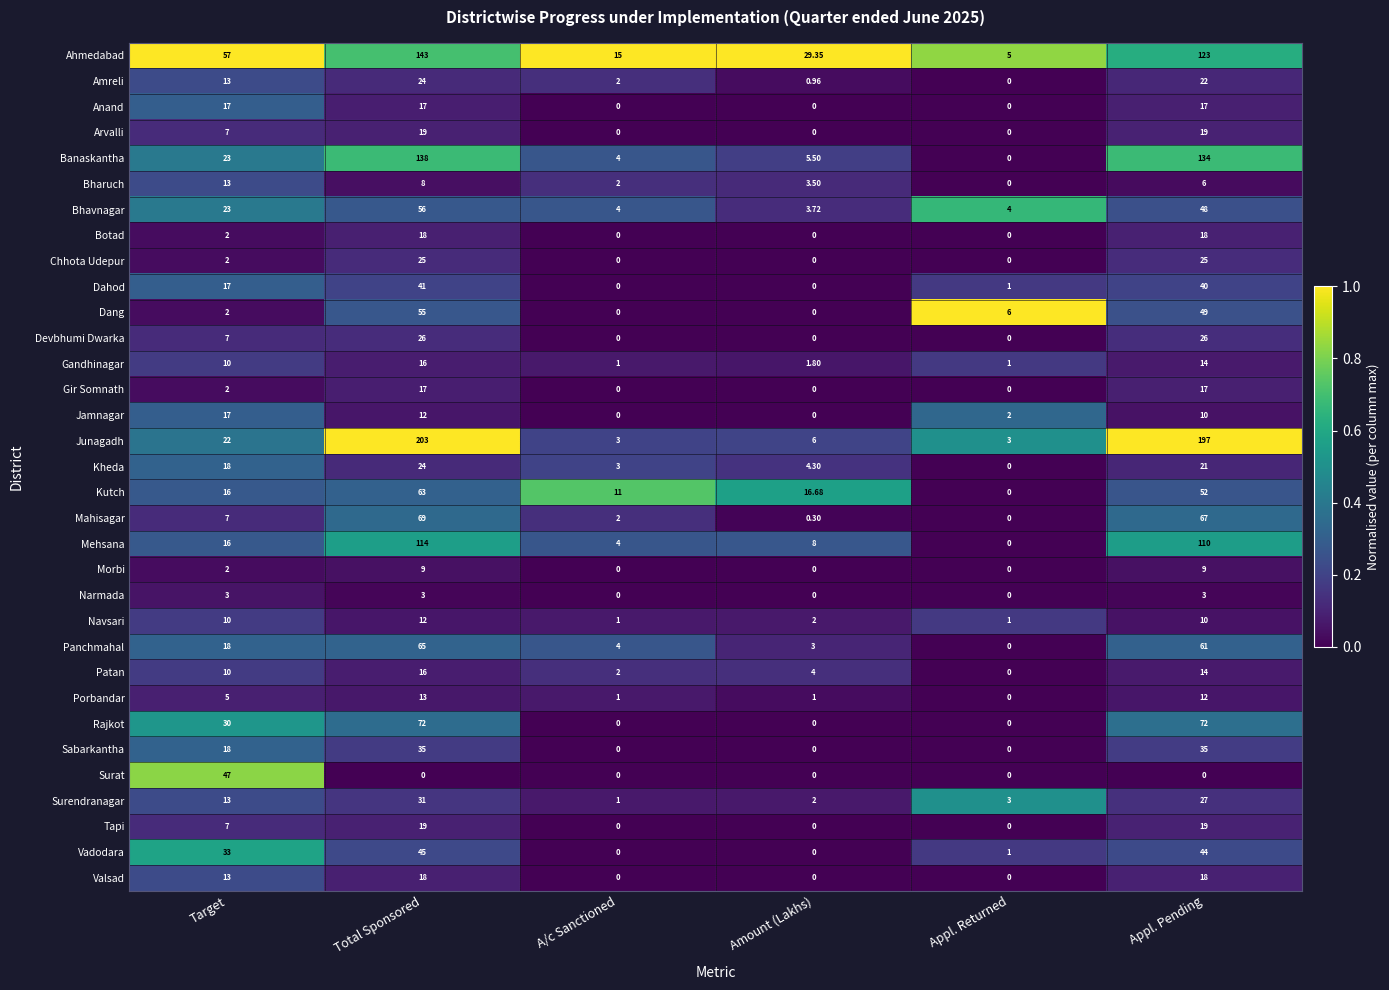

Which series has the largest total across all categories?

Junagadh